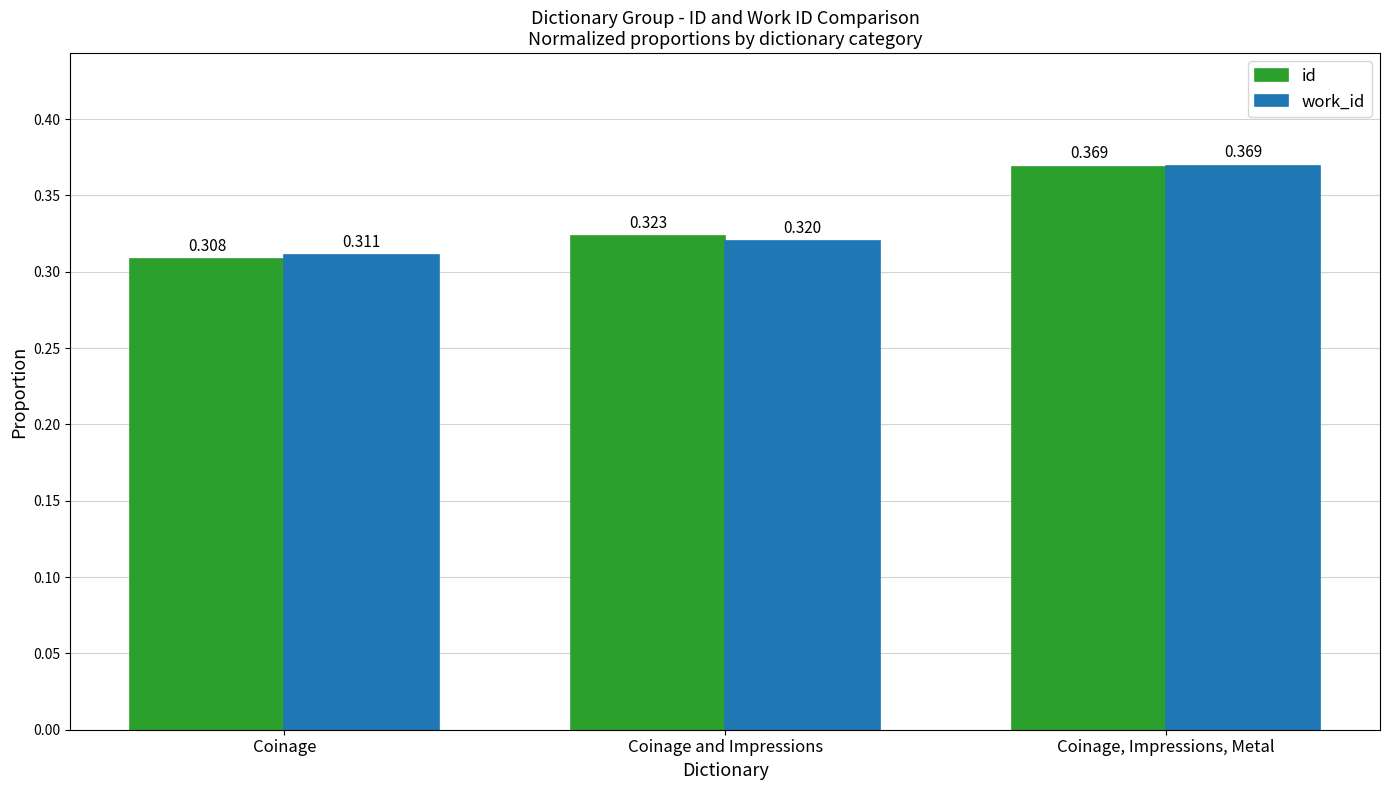

At which category is the sum across all series the highest?

Coinage, Impressions, Metal